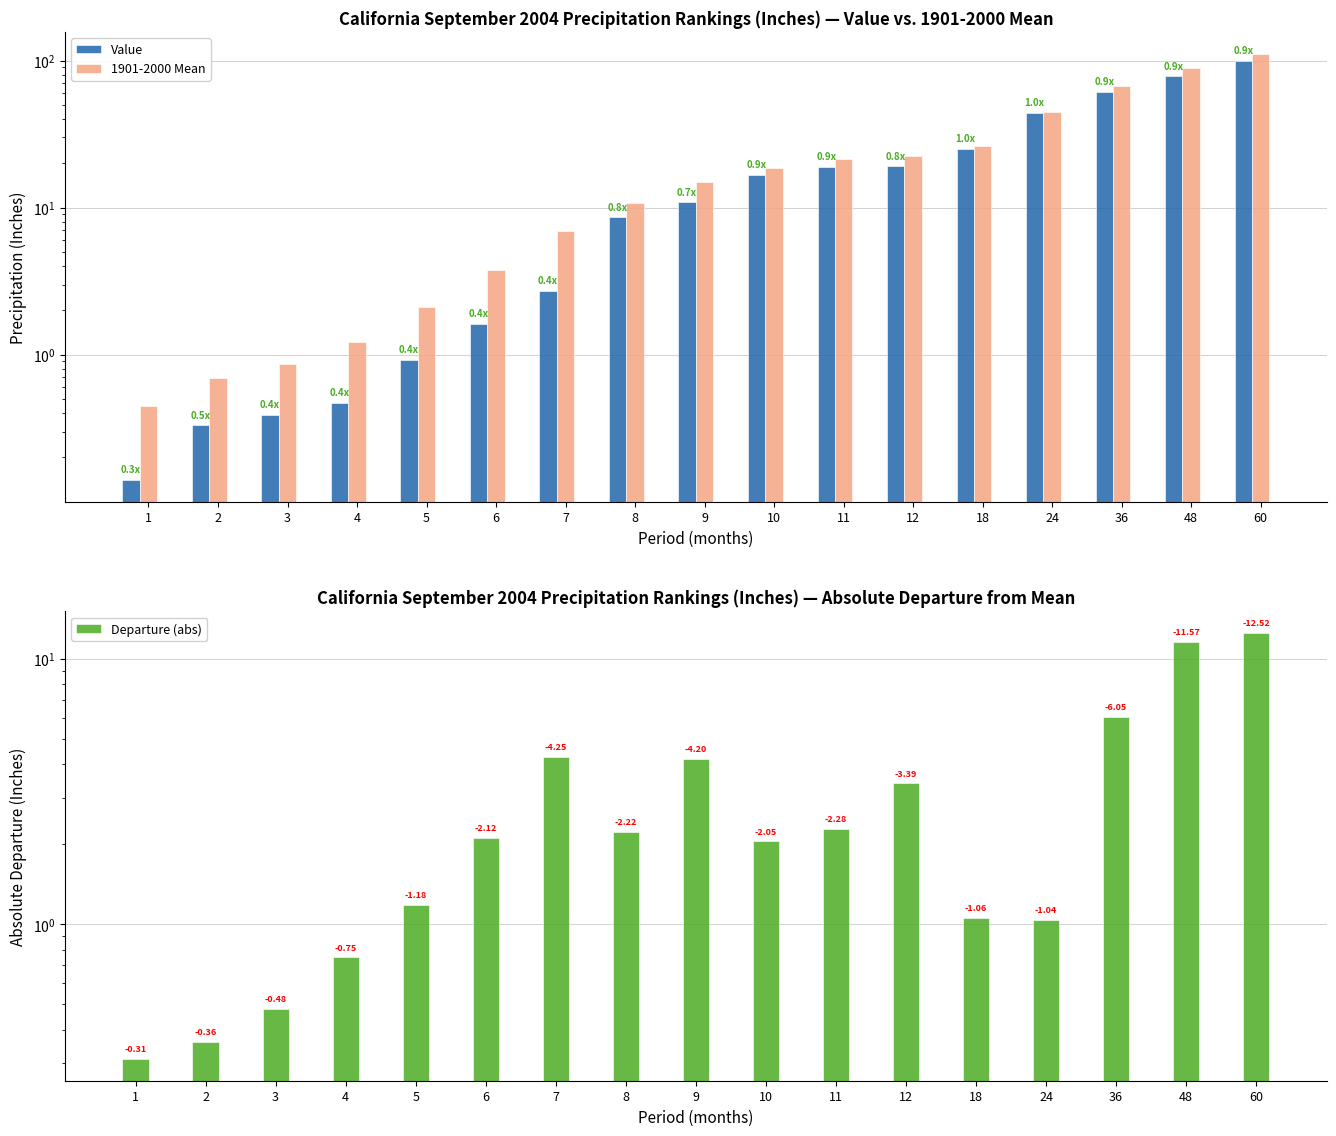

What is the difference between the maximum and minimum values in the Departure (abs) series?

12.2